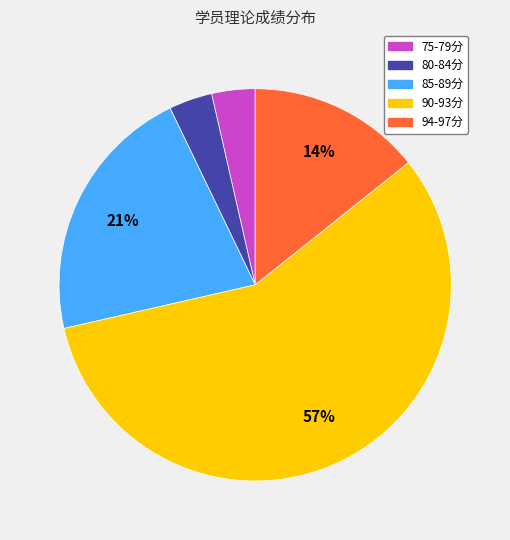

To the nearest percent, what is the average slice percentage?

20%